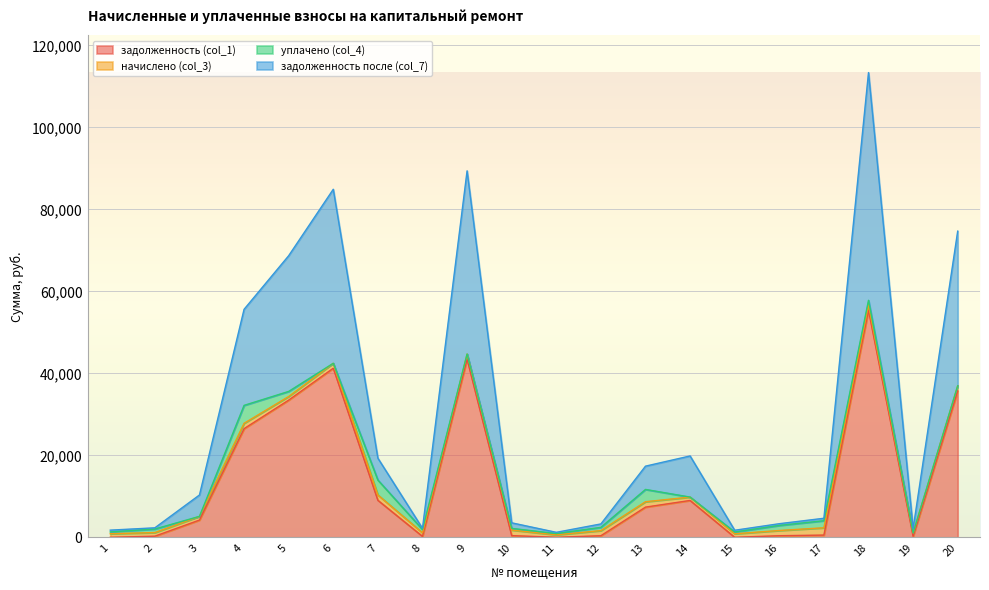

At which category is the sum across all series the highest?

18